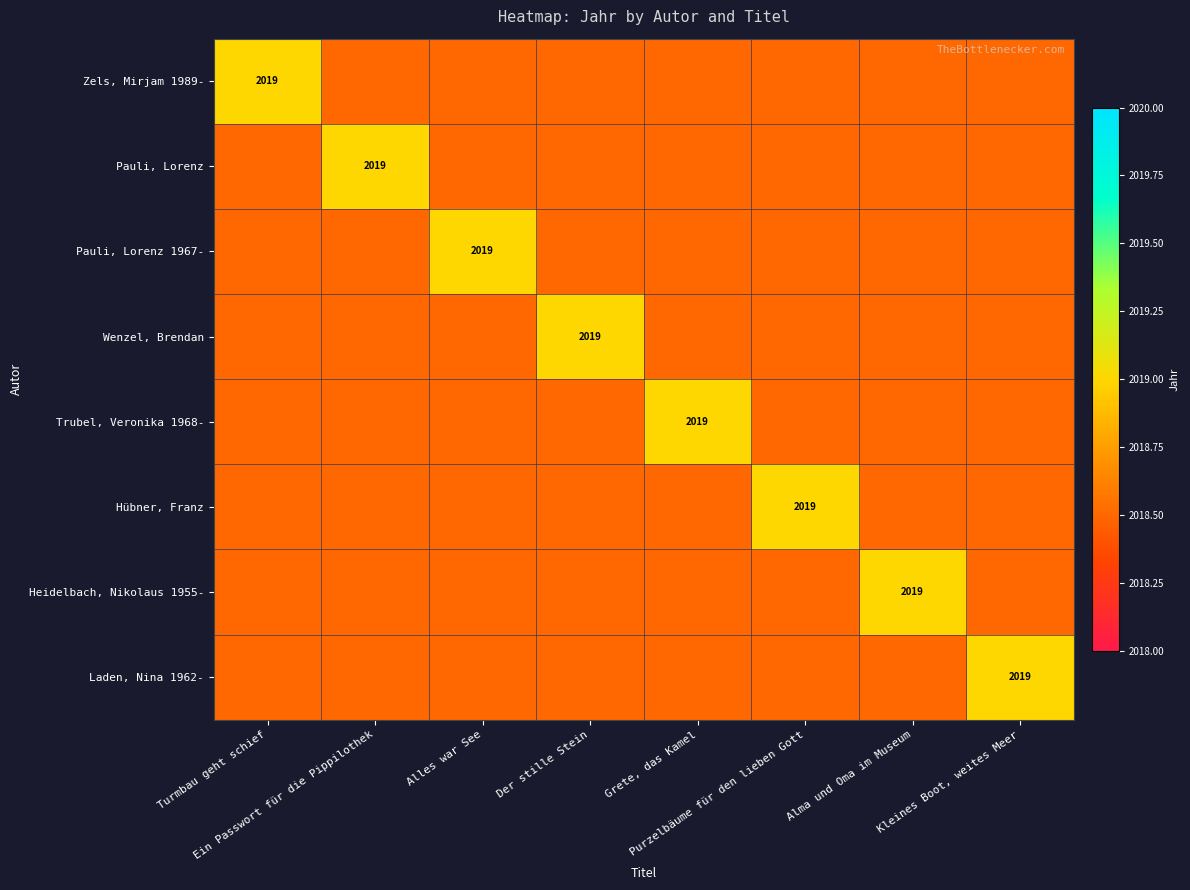

The value of Hübner, Franz at Grete, das Kamel is 967.3. True or false?

False